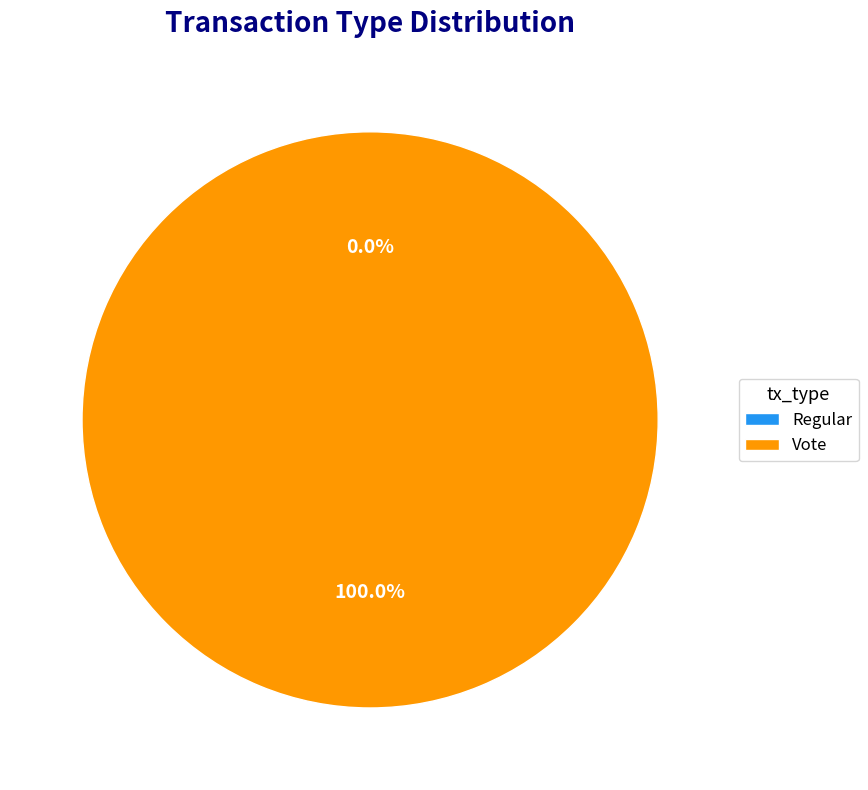

To the nearest percent, what portion does Vote represent?

100%